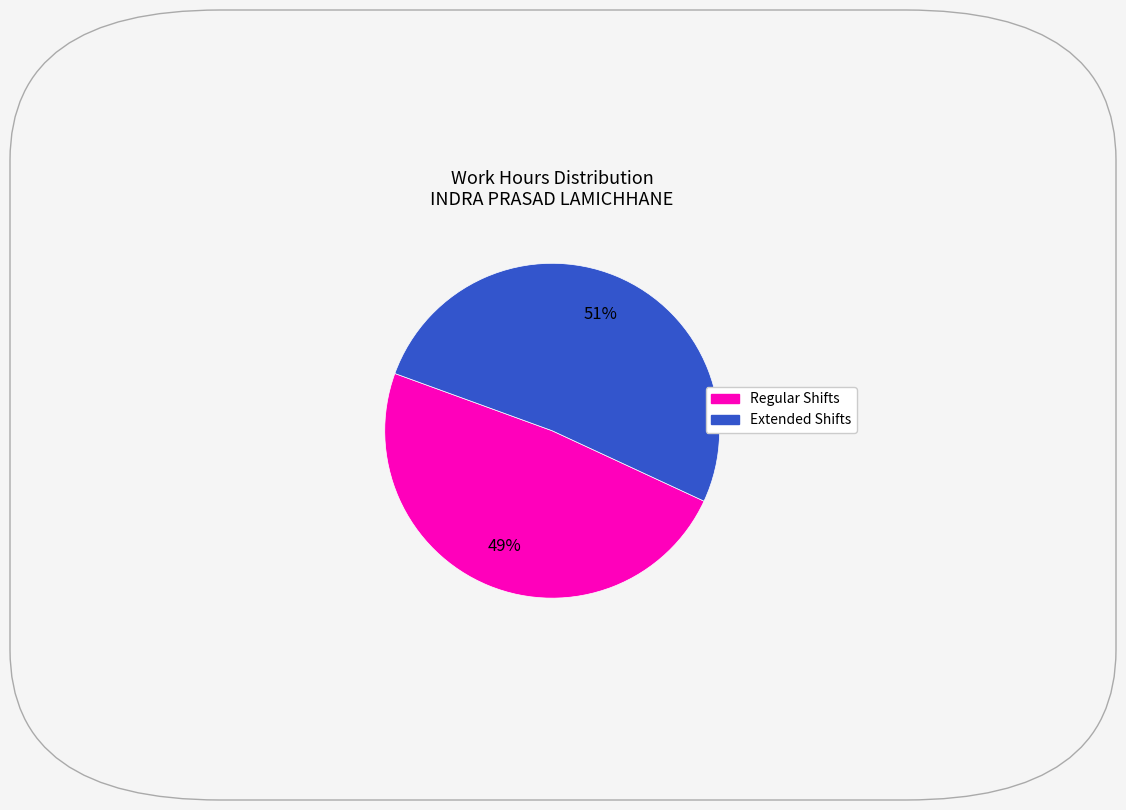

Does any single category account for the majority?

Yes